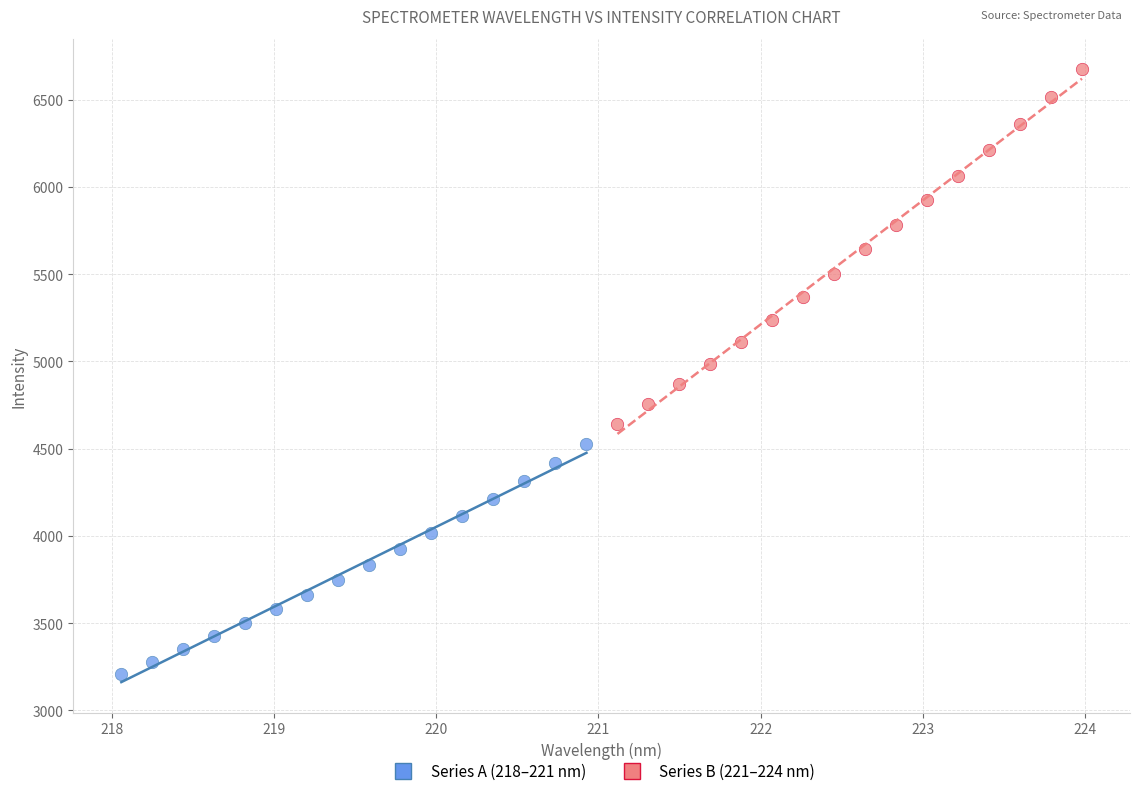

Which series reaches the minimum Y coordinate?

Series A (218–221 nm)